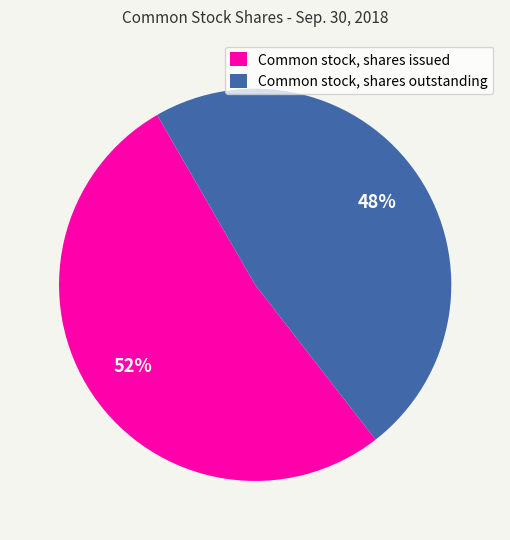

To the nearest percent, what portion does Common stock, shares issued represent?

52%